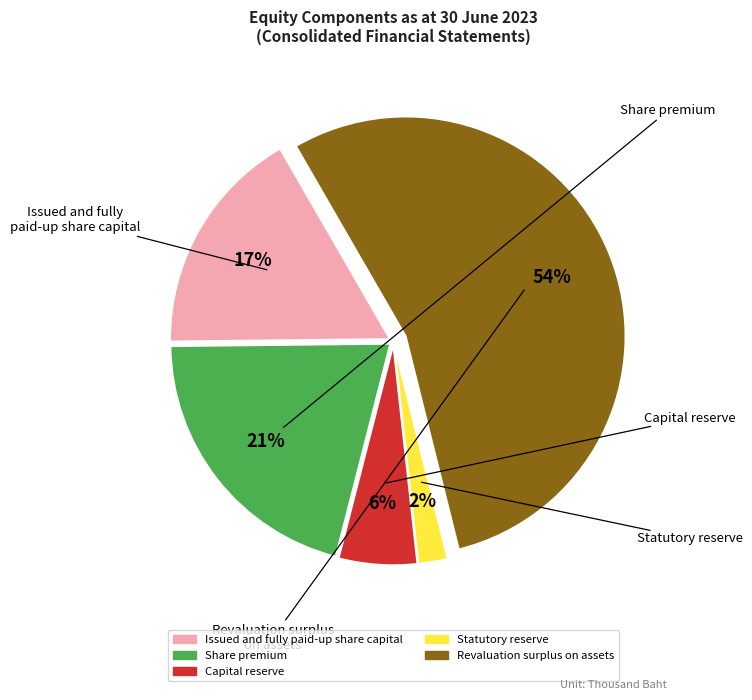

What percentage is the Capital reserve slice, to the nearest percent?

6%